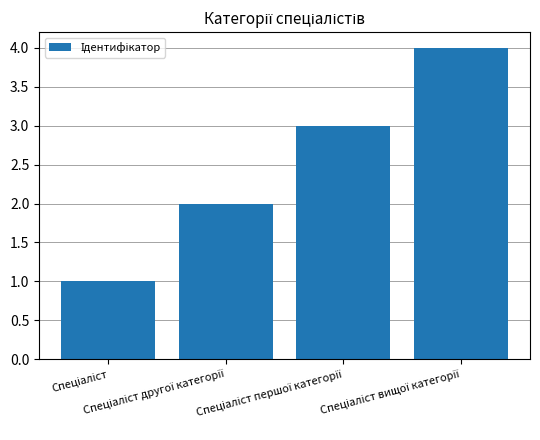

What is the difference between the maximum and minimum values?

3